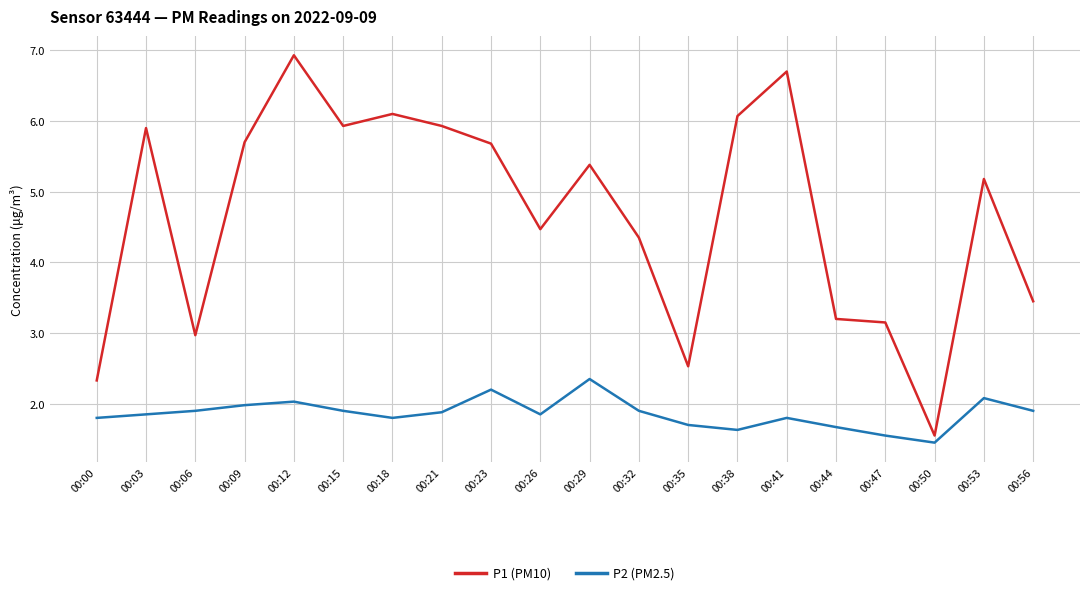

Between 00:03 and 00:47, which series saw the biggest shift?

P1 (PM10)